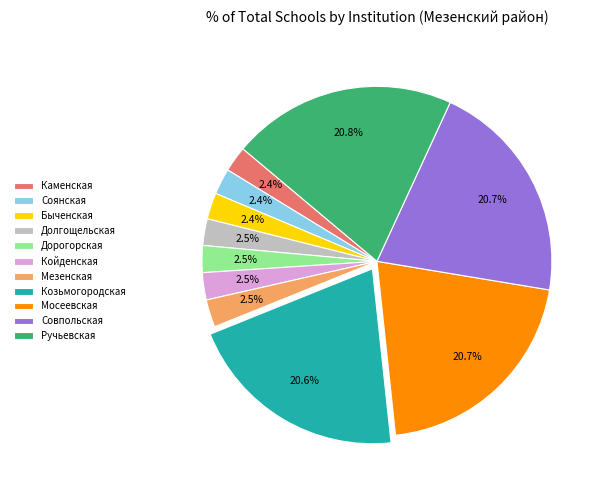

Which has a higher value, Мезенская or Ручьевская?

Ручьевская